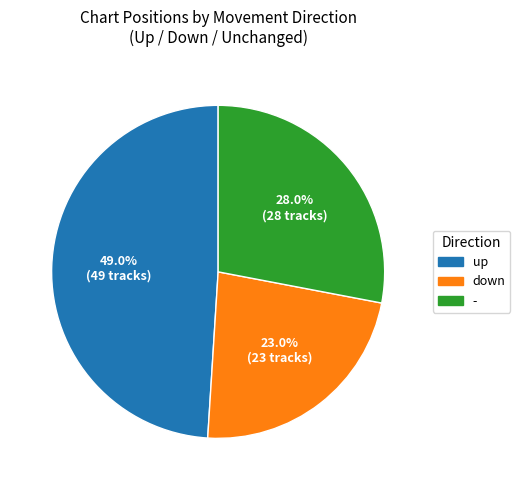

Is it true that down is 35% of the pie?

False